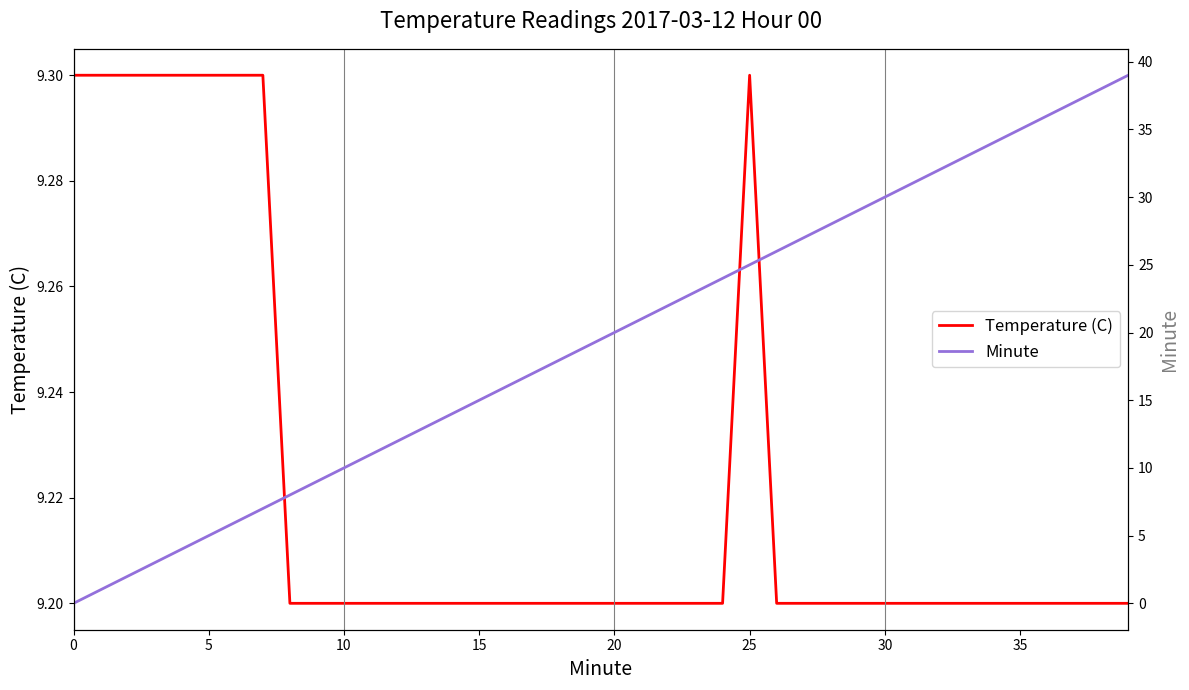

How many interior local peaks does the Temperature (C) series have?

1